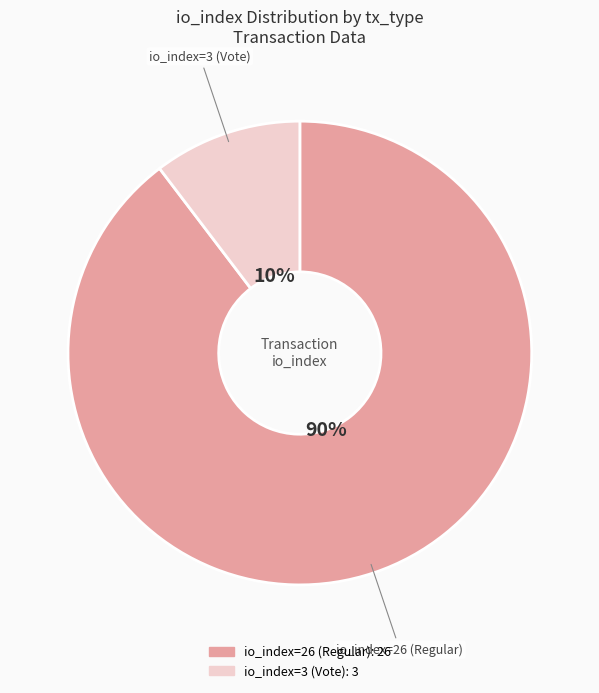

Is the sum of io_index=3 (Vote) and io_index=26 (Regular) greater than half?

Yes